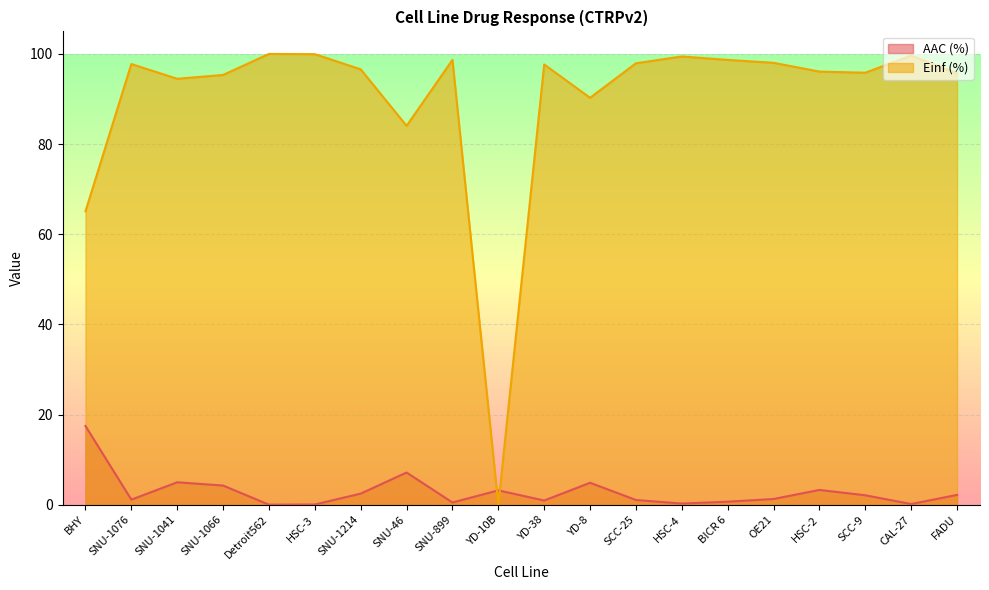

What is the sum of the AAC (%) values at YD-8 and SCC-9?

6.9